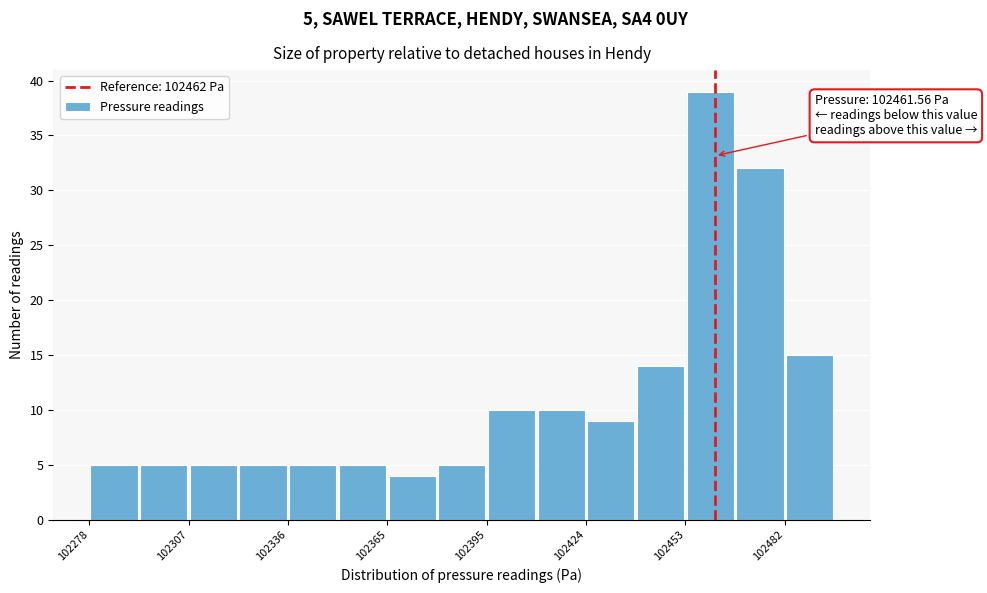

Around what value on the x-axis is the tallest bar? Give the approximate position of its centre, as read against the axis.

102460